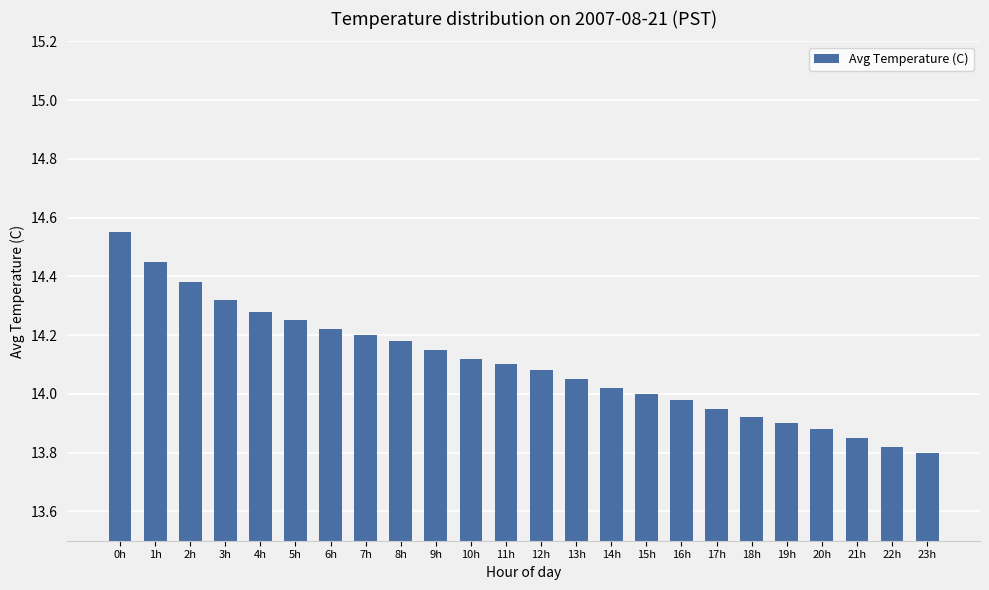

How many bars are there in total?

24